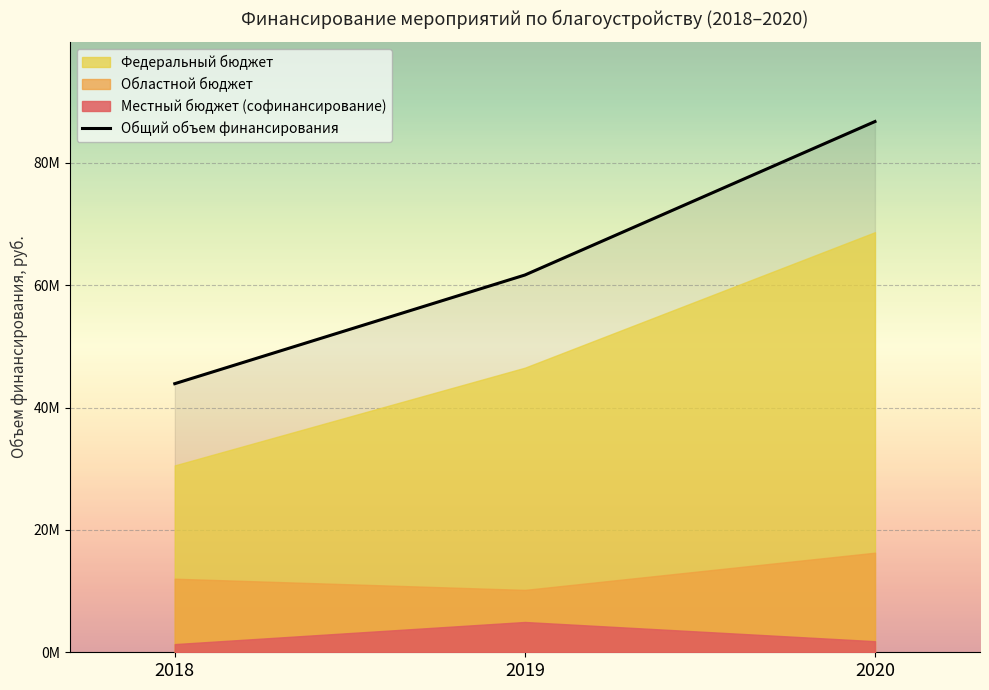

Is it true that Местный бюджет (софинансирование) equals 2011077.6 at 2018?

False